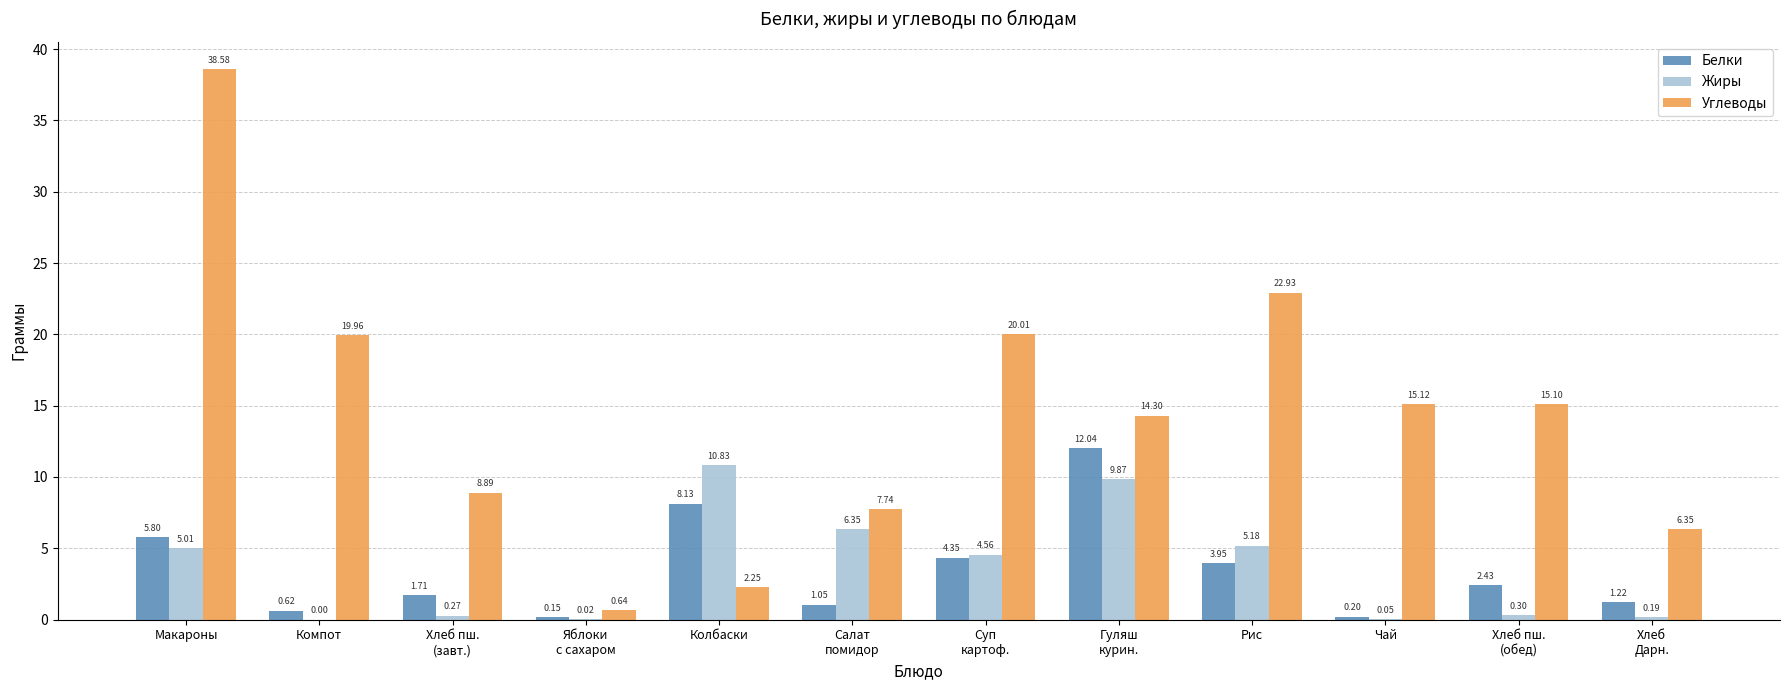

What are all the series names shown in the legend?

Белки, Жиры, Углеводы